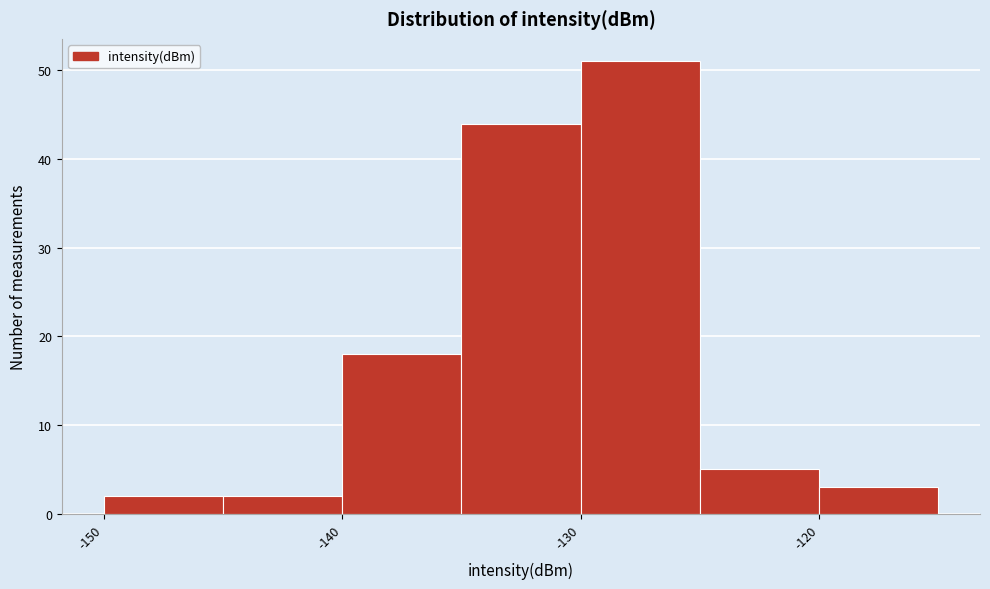

Reading left to right, list every bar in this chart as the range it spans on the x-axis followed by its height. The values are not printed on the chart, so give them approximately, as read against the axis.

-150 to -145: 2
-145 to -140: 2
-140 to -135: 18
-135 to -130: 44
-130 to -125: 51
-125 to -120: 5
-120 to -115: 3